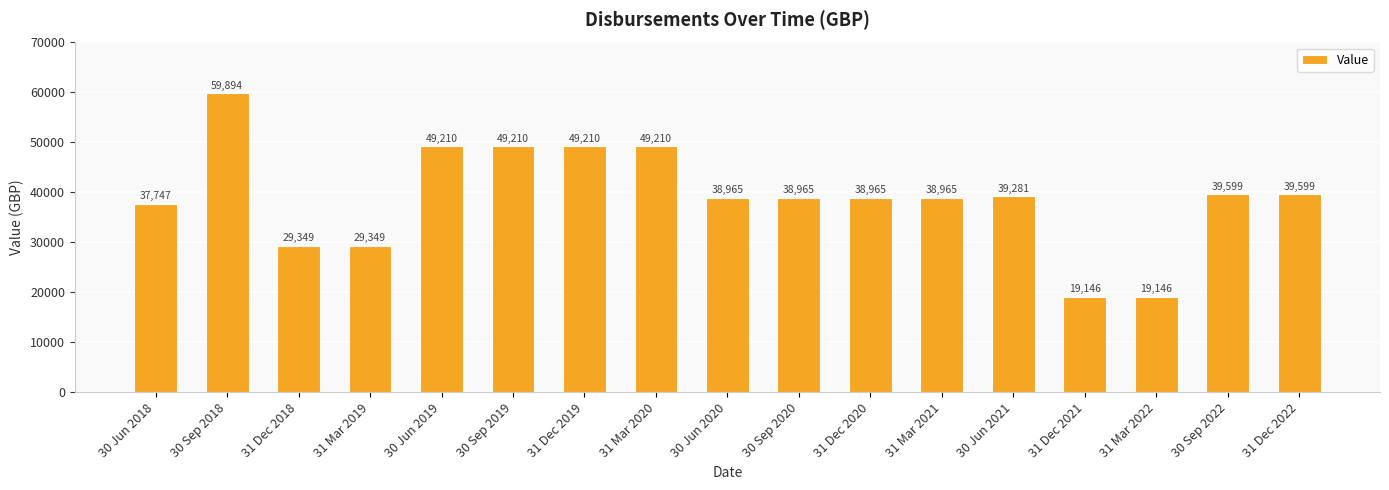

Does the chart contain any negative values?

No